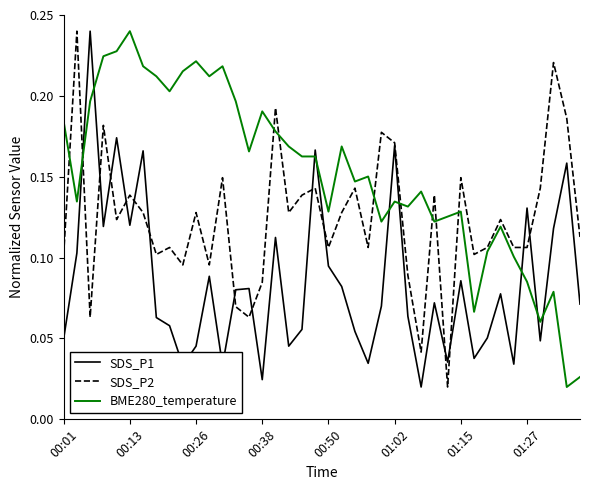

Rank the series by their average value, from highest to lowest.

BME280_temperature, SDS_P2, SDS_P1